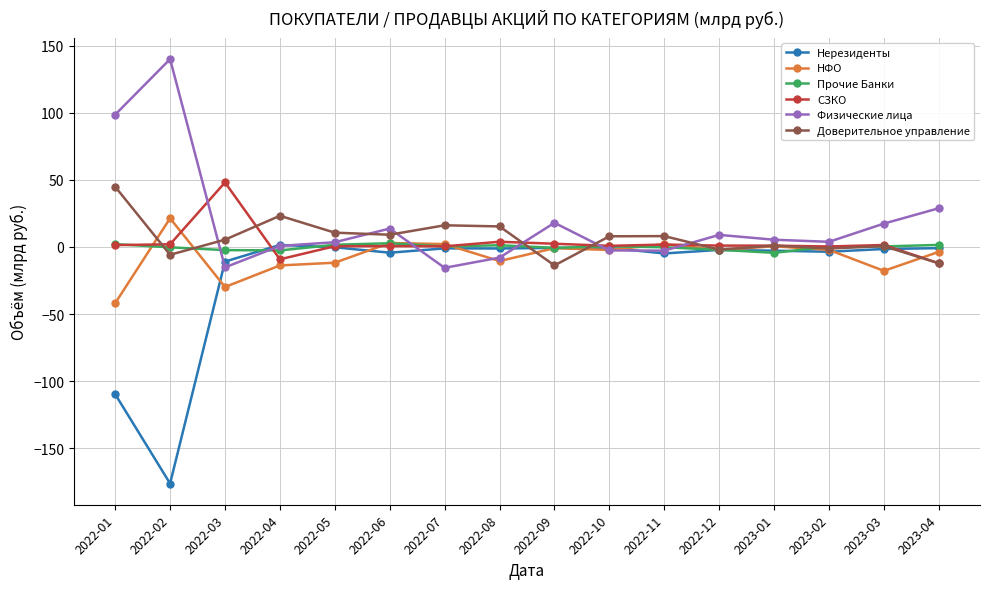

What is the label of the 13th point from the right?

2022-04